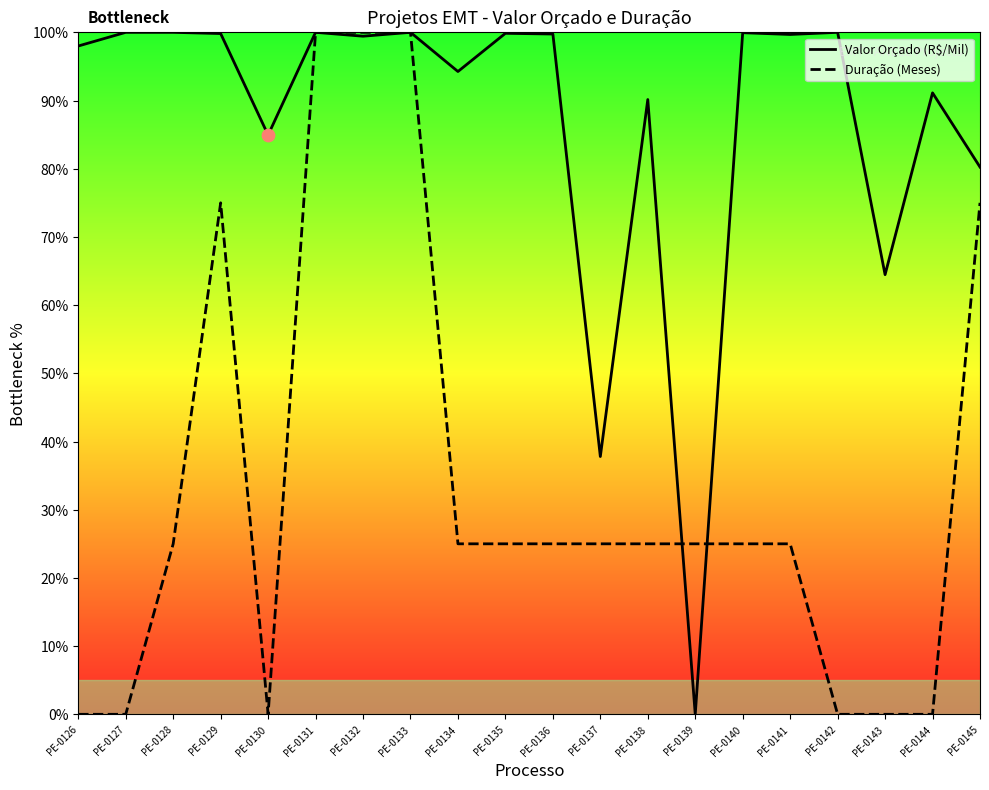

Which series has the largest total across all categories?

Valor Orçado (R$/Mil)